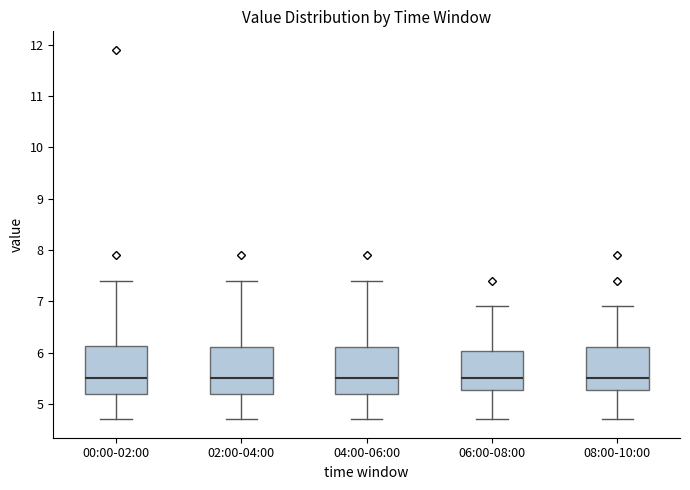

Where does the median line of the box for 08:00-10:00 sit on the y-axis? The values are not printed on the chart, so give them approximately, as read against the axis.

5.5